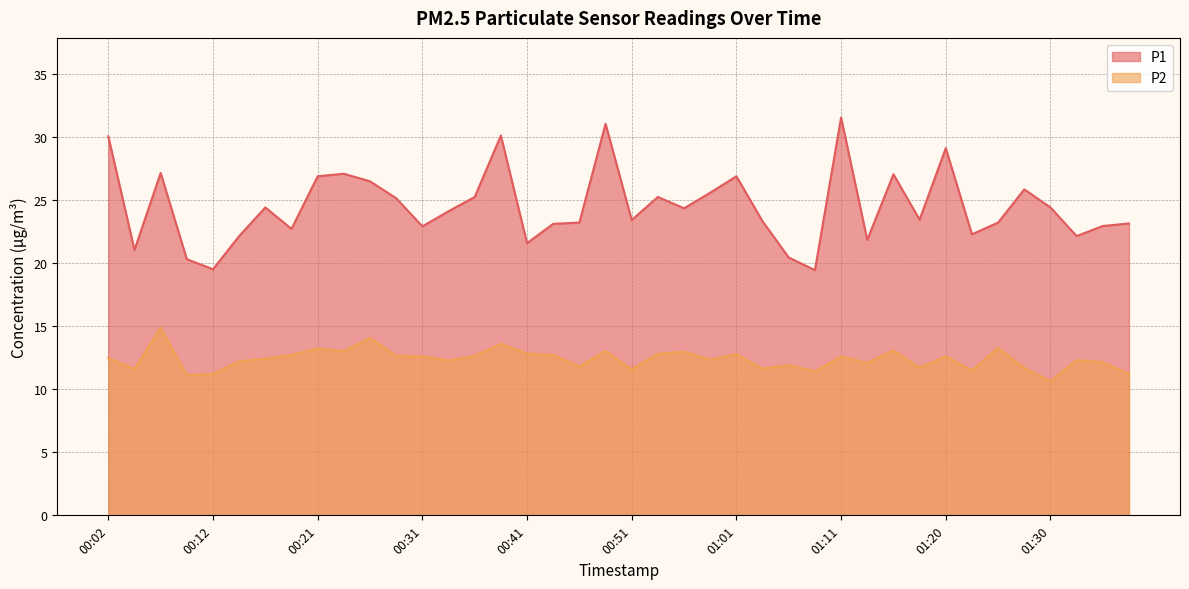

What is the smallest value displayed?

10.6